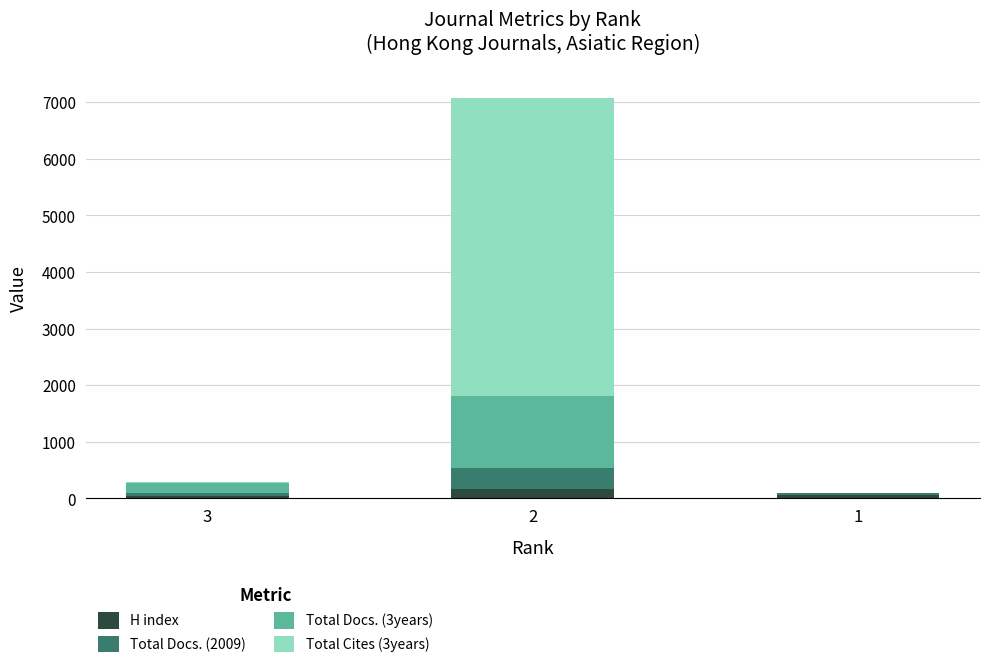

What is the total value across all series at 1?

96